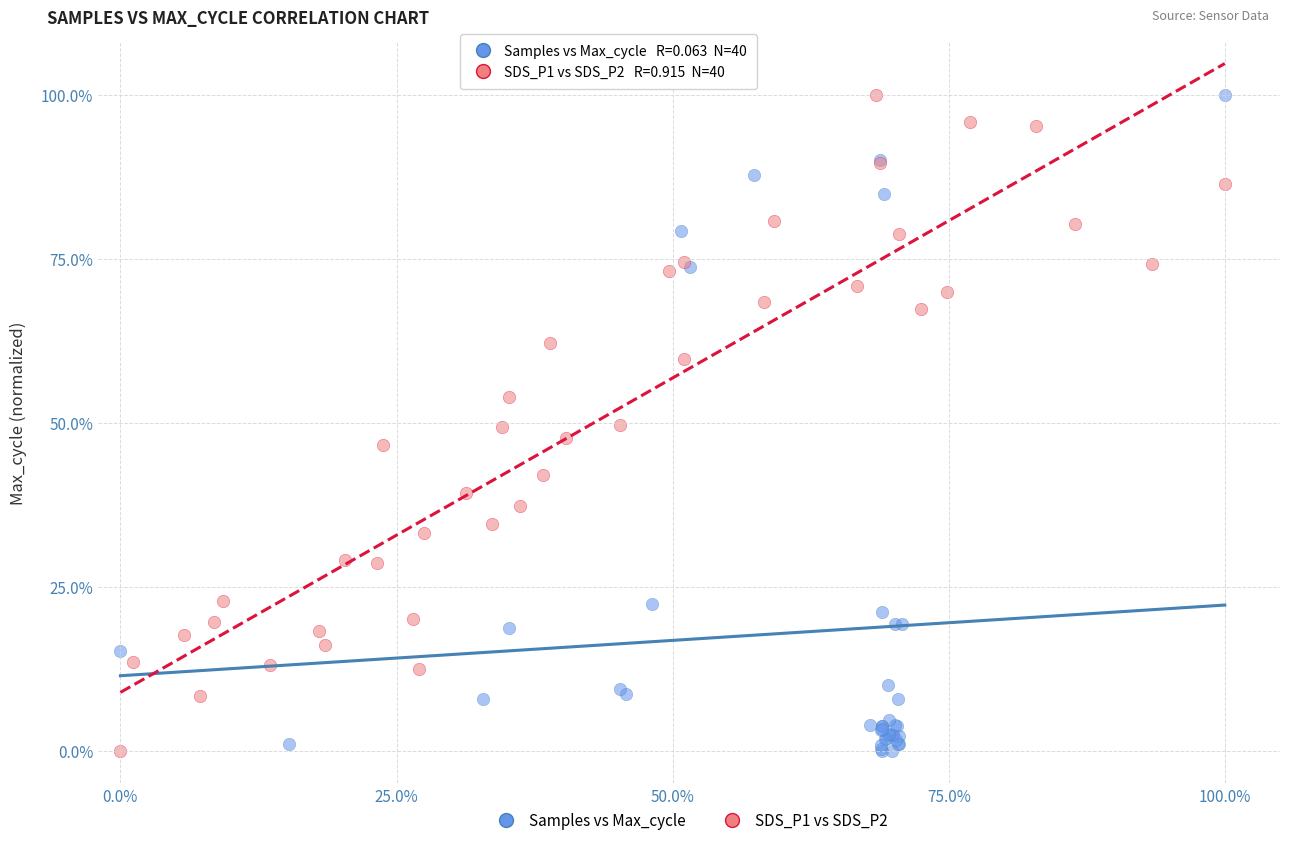

What are all the series names shown in the legend?

Samples vs Max_cycle, SDS_P1 vs SDS_P2